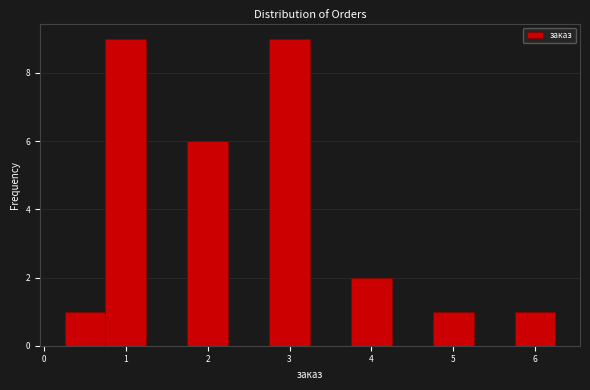

What is the height of the bar covering 4.75 to 5.25 on the x-axis? Neither the bar edges nor the heights are printed on the chart, so give them approximately, as read against the axes.

1